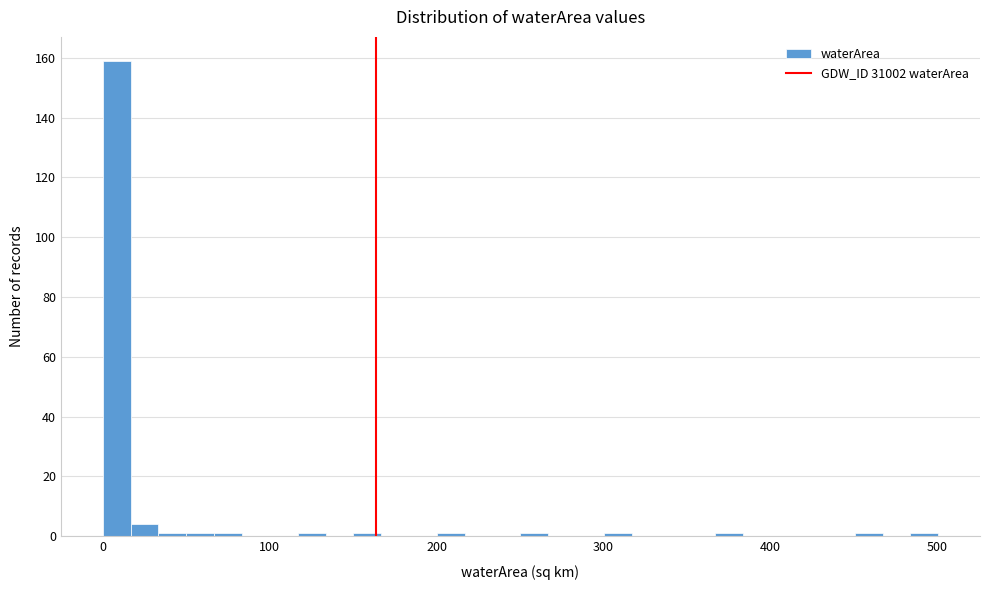

Around what value on the x-axis is the tallest bar? Give the approximate position of its centre, as read against the axis.

10